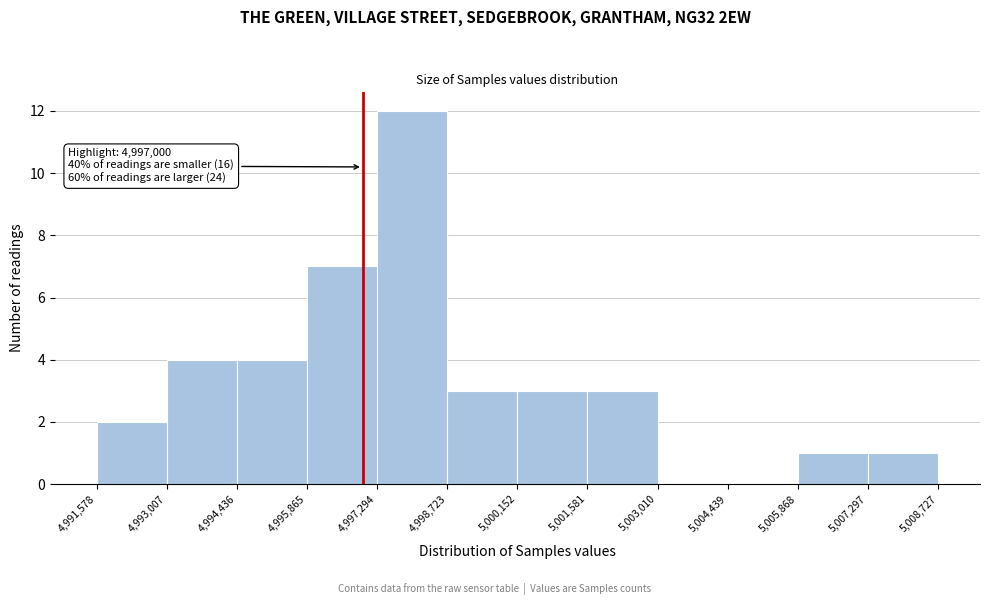

Which range on the x-axis has the tallest bar?

4,997,294 to 4,998,723